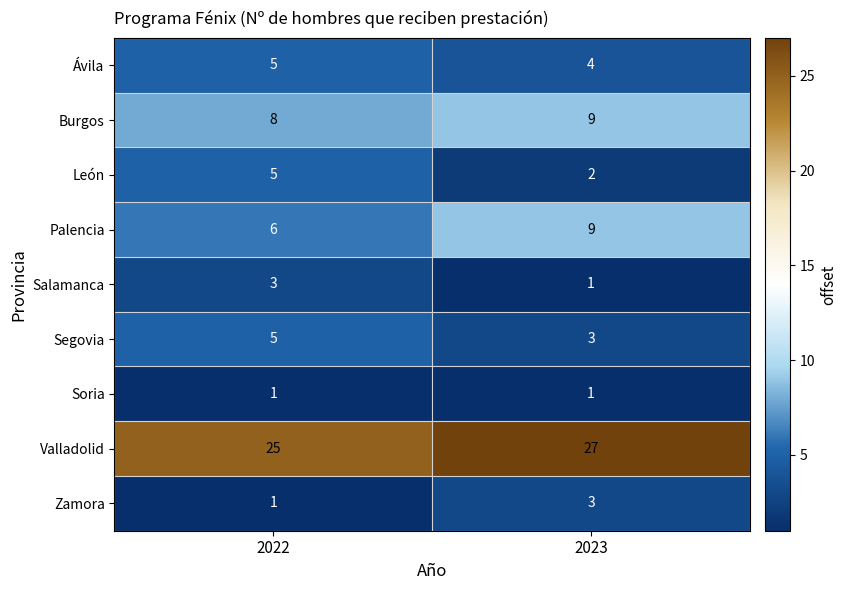

What is the difference between the Palencia values at 2022 and 2023?

3